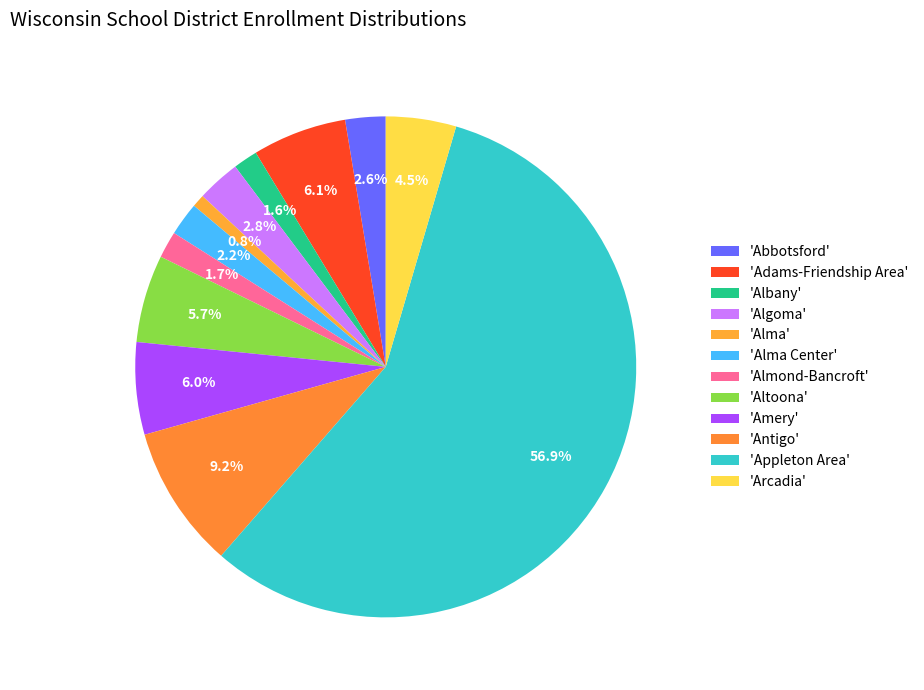

How many segments does this pie chart have?

12